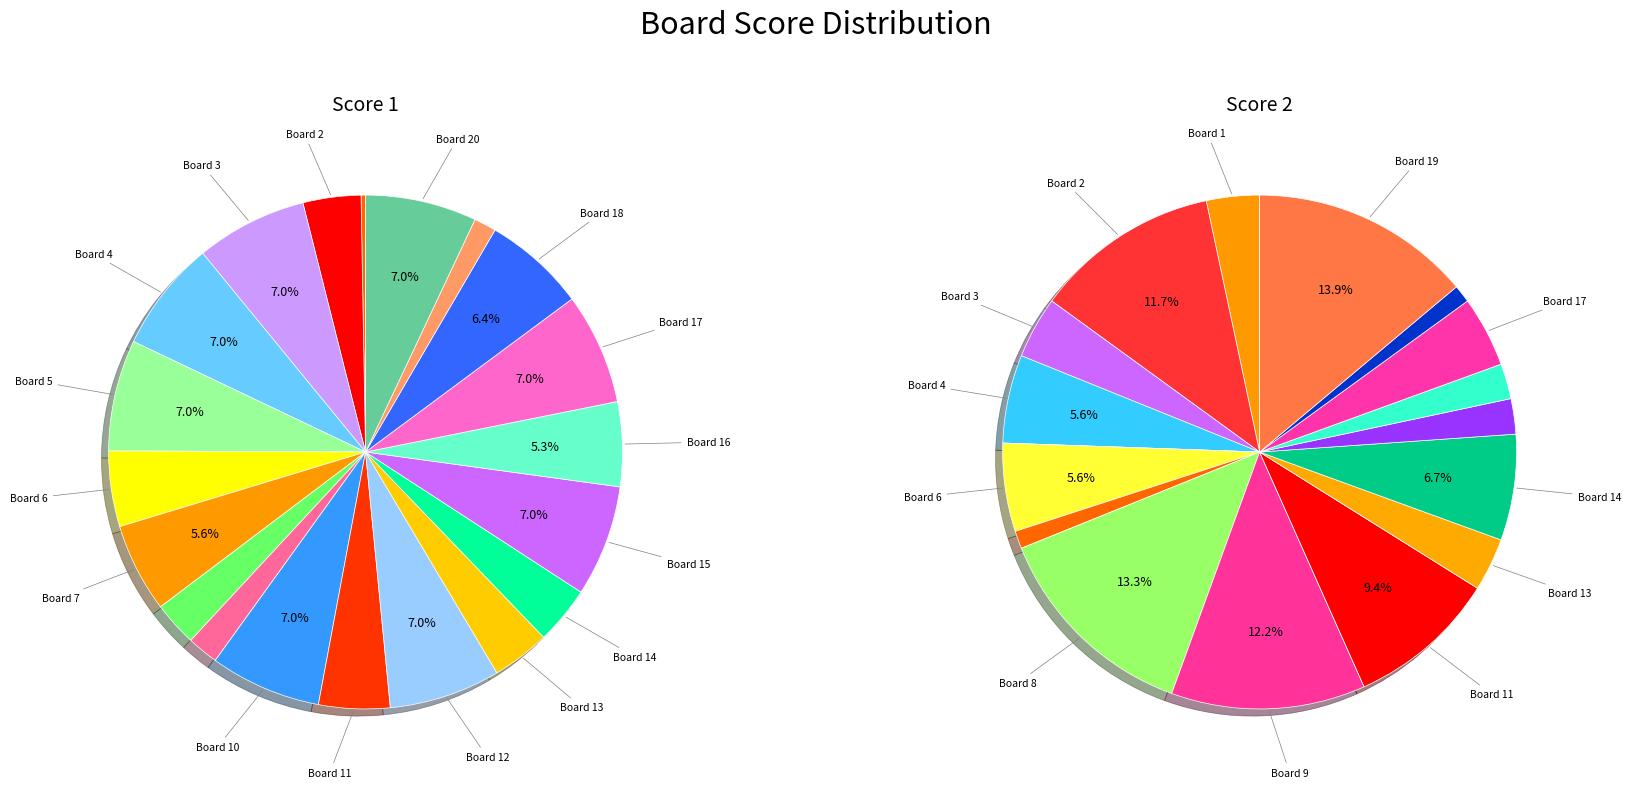

Is there a majority slice in this chart?

No